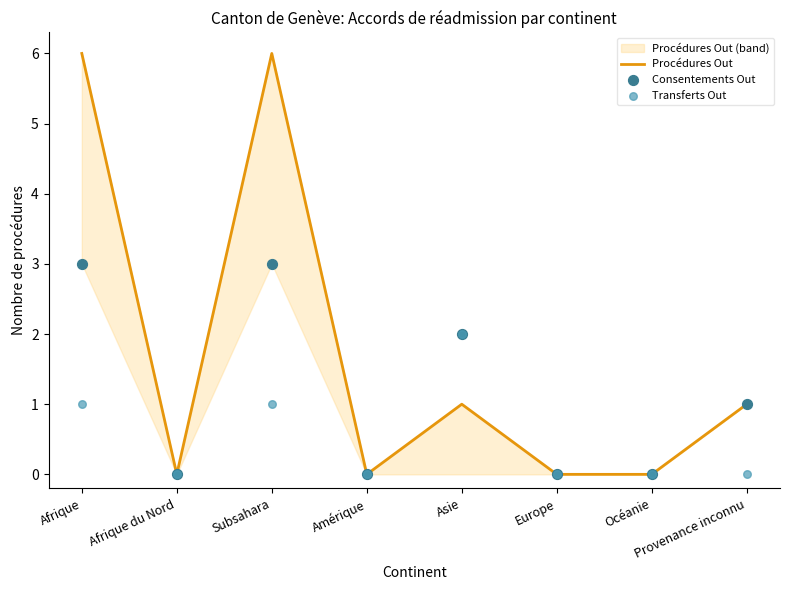

Is the value of Consentements Out at Océanie greater than the value of Transferts Out at Subsahara?

No